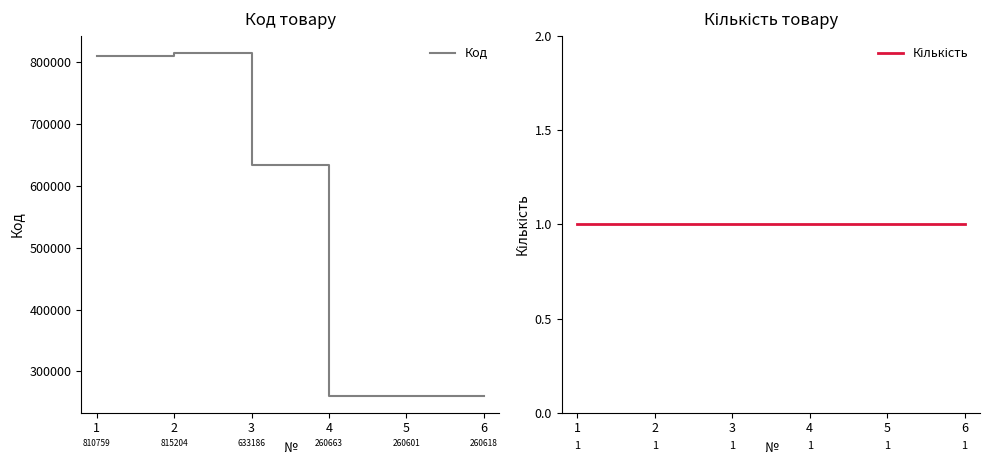

True or false: Код and Кількість intersect in this chart.

False